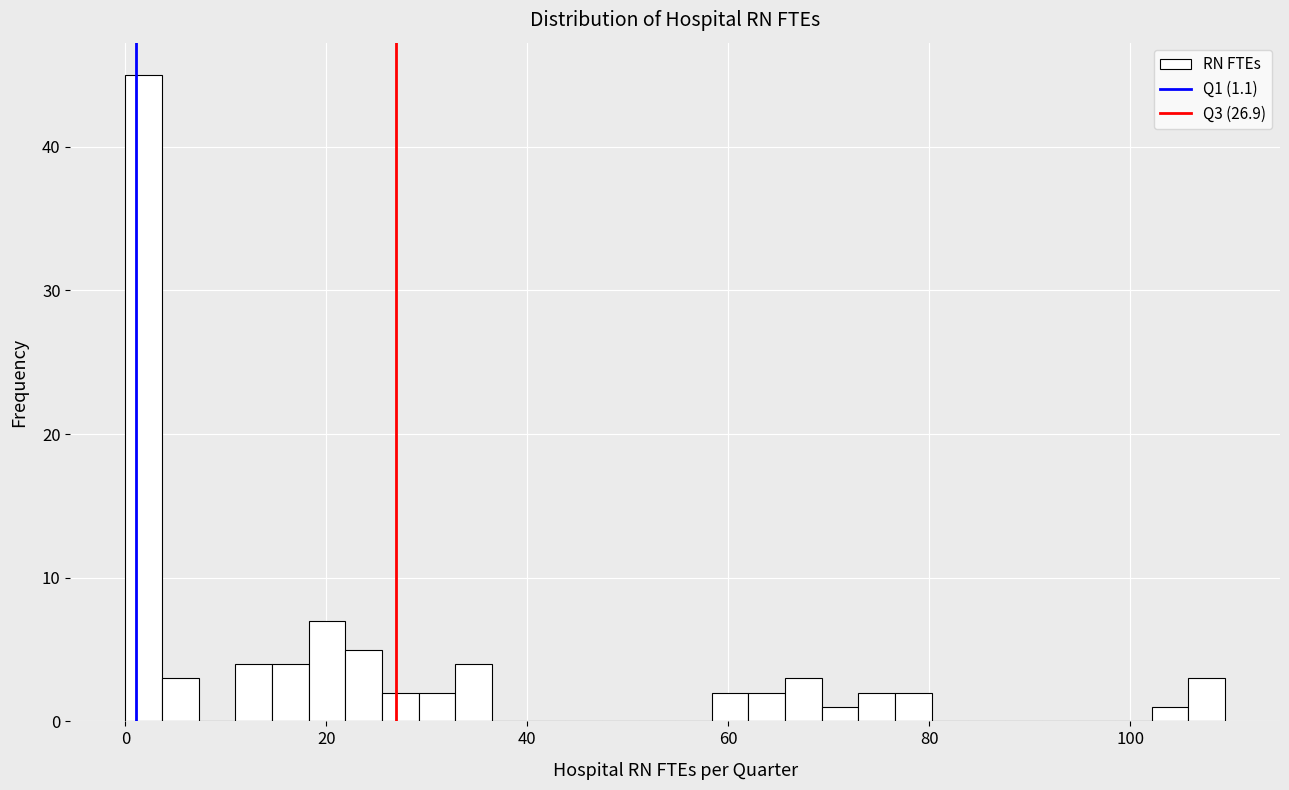

Around what value on the x-axis is the tallest bar? Give the approximate position of its centre, as read against the axis.

2